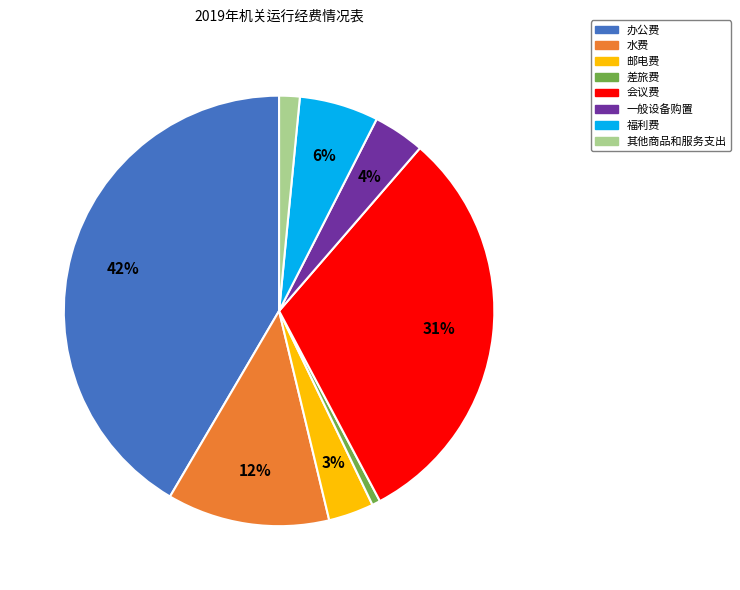

Combined, do 一般设备购置 and 水费 account for over 50%?

No